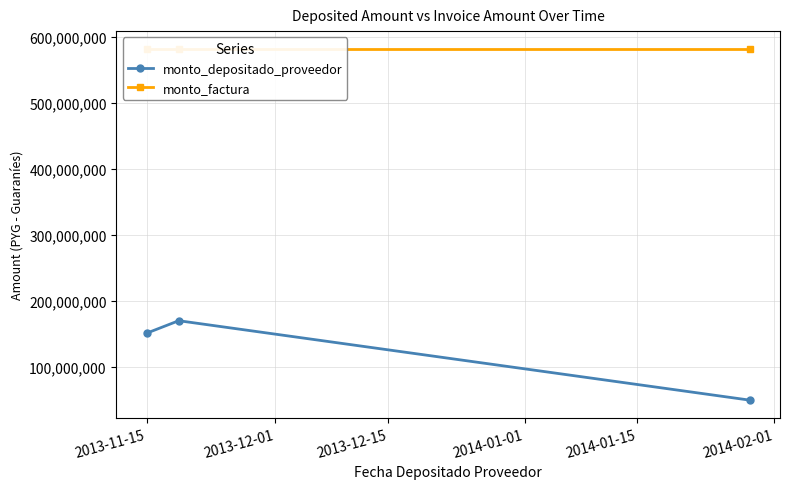

Which series has the widest spread of values?

monto_depositado_proveedor